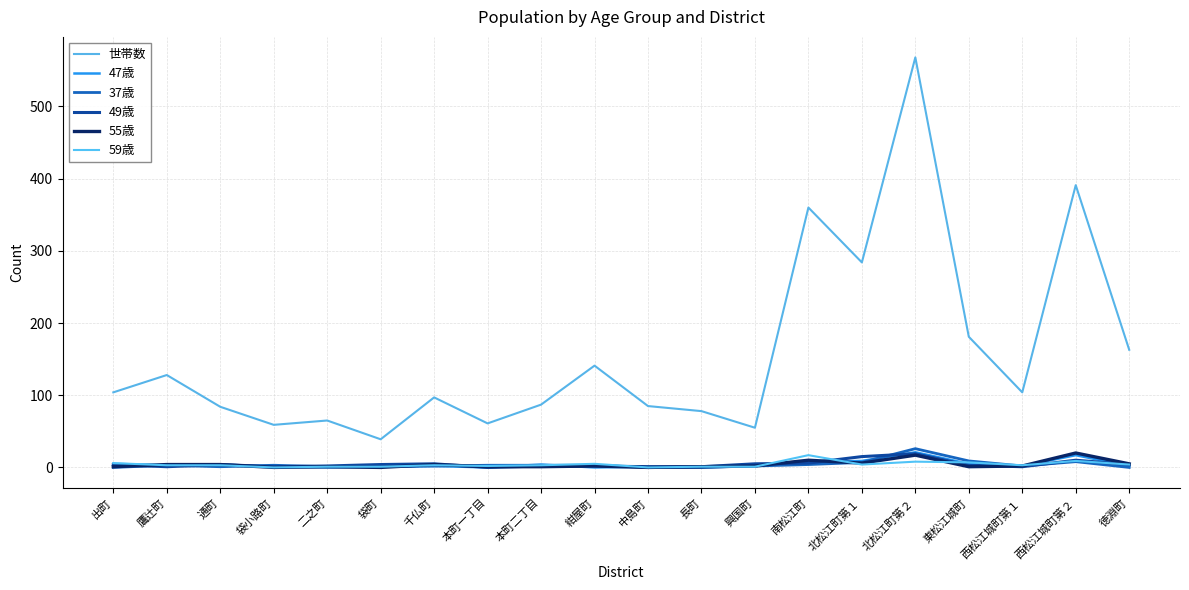

What is the maximum value shown in the chart?

568